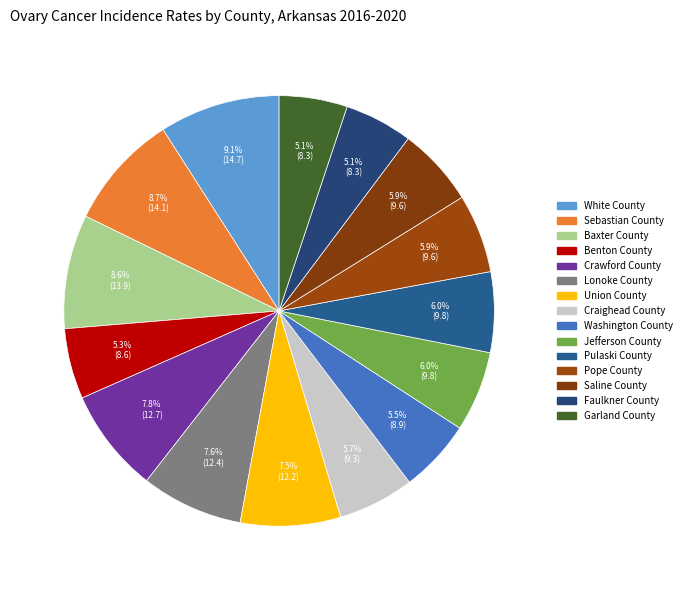

Approximately how many times larger is the value at Craighead County compared to Sebastian County?

0.7